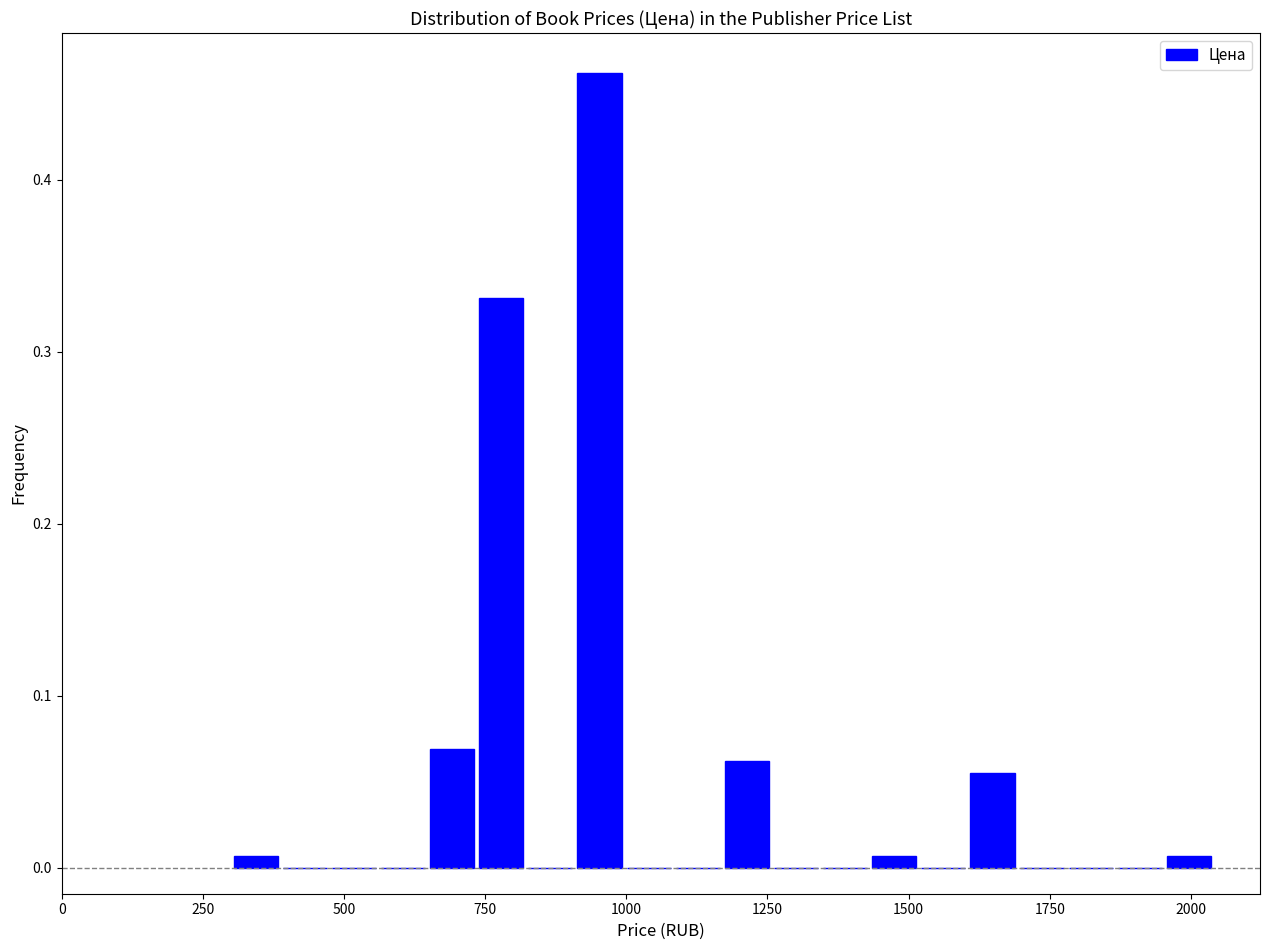

Read against the x-axis, roughly where is the centre of the tallest bar?

950